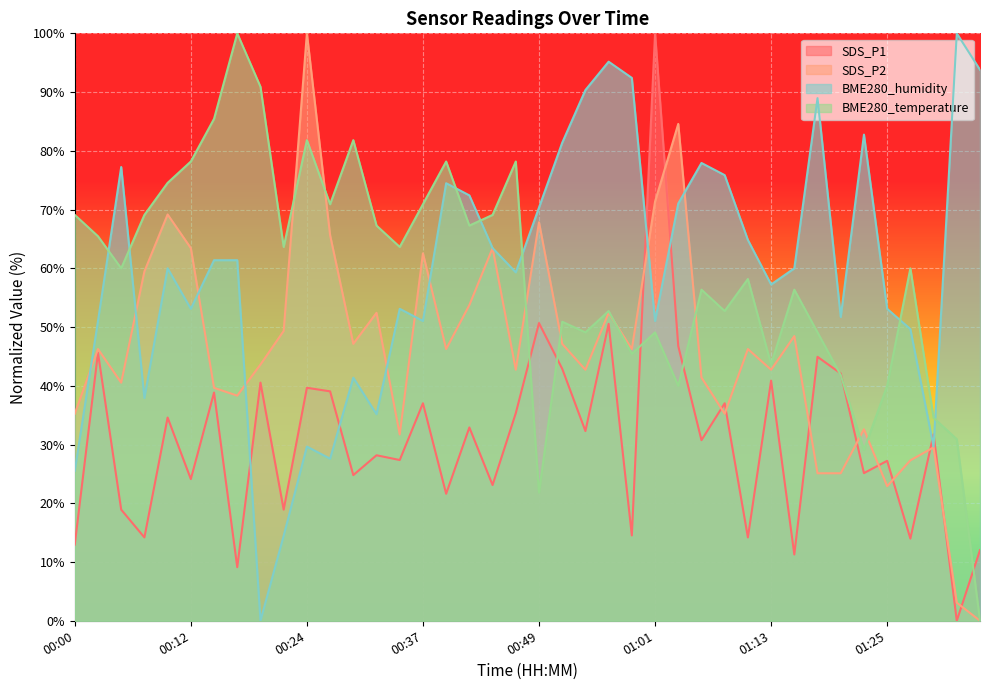

Which label corresponds to the smallest value in the chart?

01:33